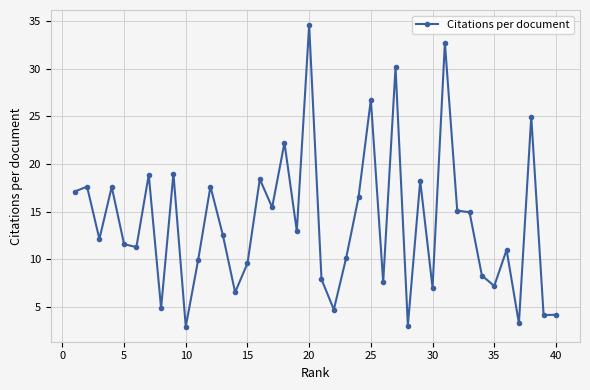

What is the average value?

13.8